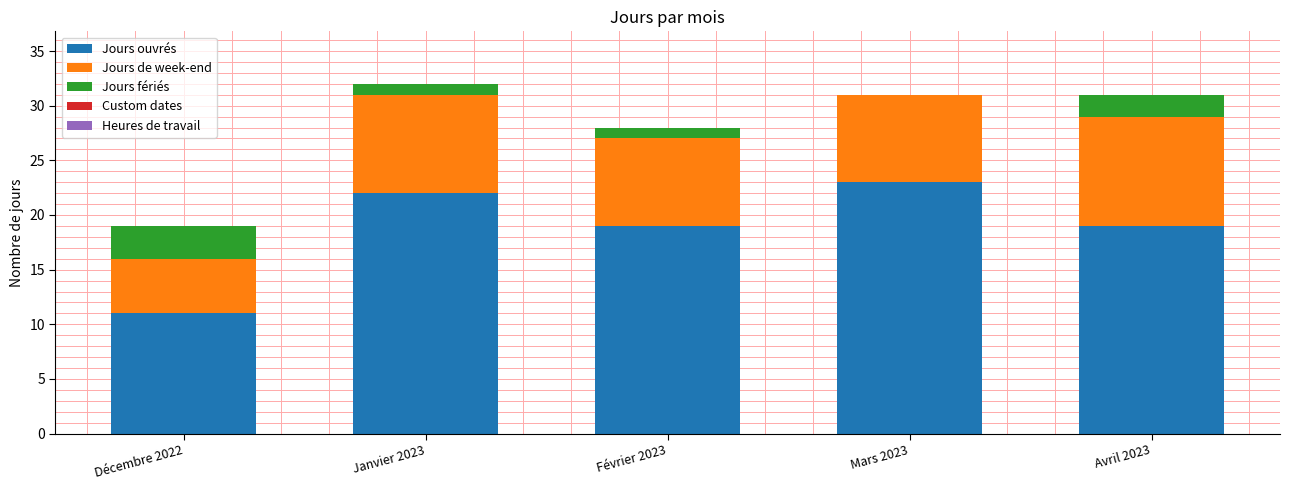

The value of Jours ouvrés at Mars 2023 is 23. True or false?

True